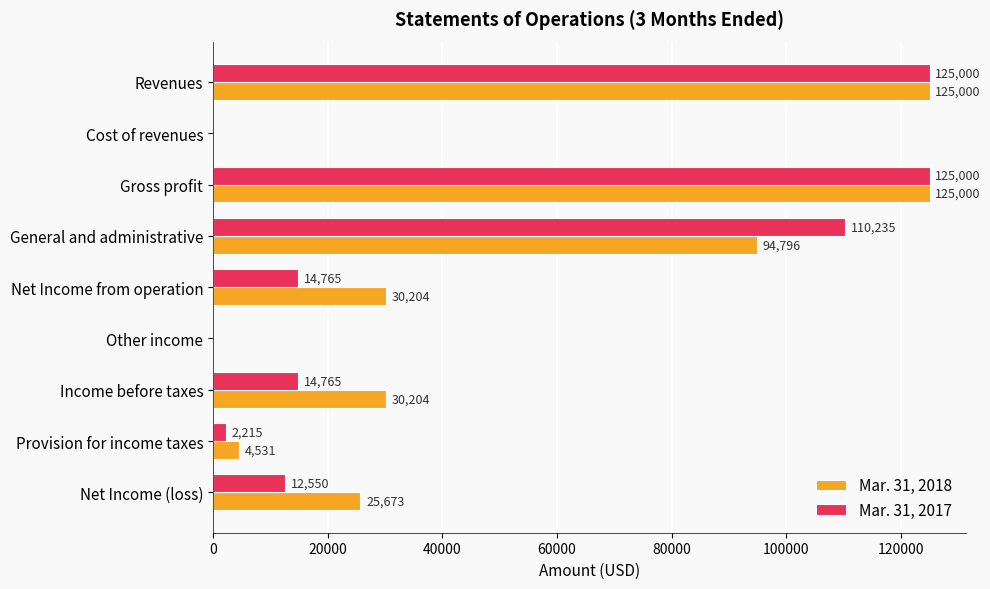

What is the sum of all Mar. 31, 2017 values?

404530